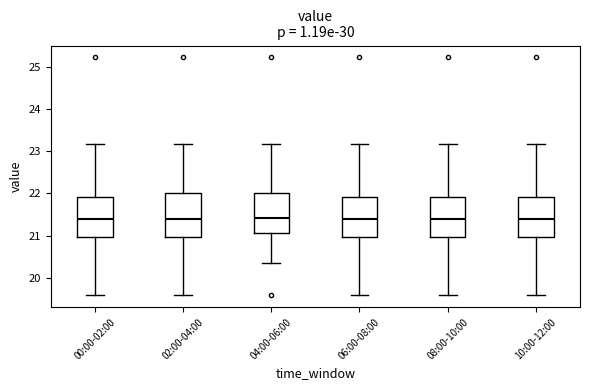

Reading left to right, read every box against the y-axis: the position of its median line, the range the box covers, and the ends of its whiskers. The values are not printed on the chart, so give them approximately, as read against the axis.

00:00-02:00: median 21.4, box 21.0 to 21.9, whiskers 19.6 to 23.2
02:00-04:00: median 21.4, box 21.0 to 22.0, whiskers 19.6 to 23.2
04:00-06:00: median 21.4, box 21.1 to 22.0, whiskers 20.4 to 23.2
06:00-08:00: median 21.4, box 21.0 to 21.9, whiskers 19.6 to 23.2
08:00-10:00: median 21.4, box 21.0 to 21.9, whiskers 19.6 to 23.2
10:00-12:00: median 21.4, box 21.0 to 21.9, whiskers 19.6 to 23.2